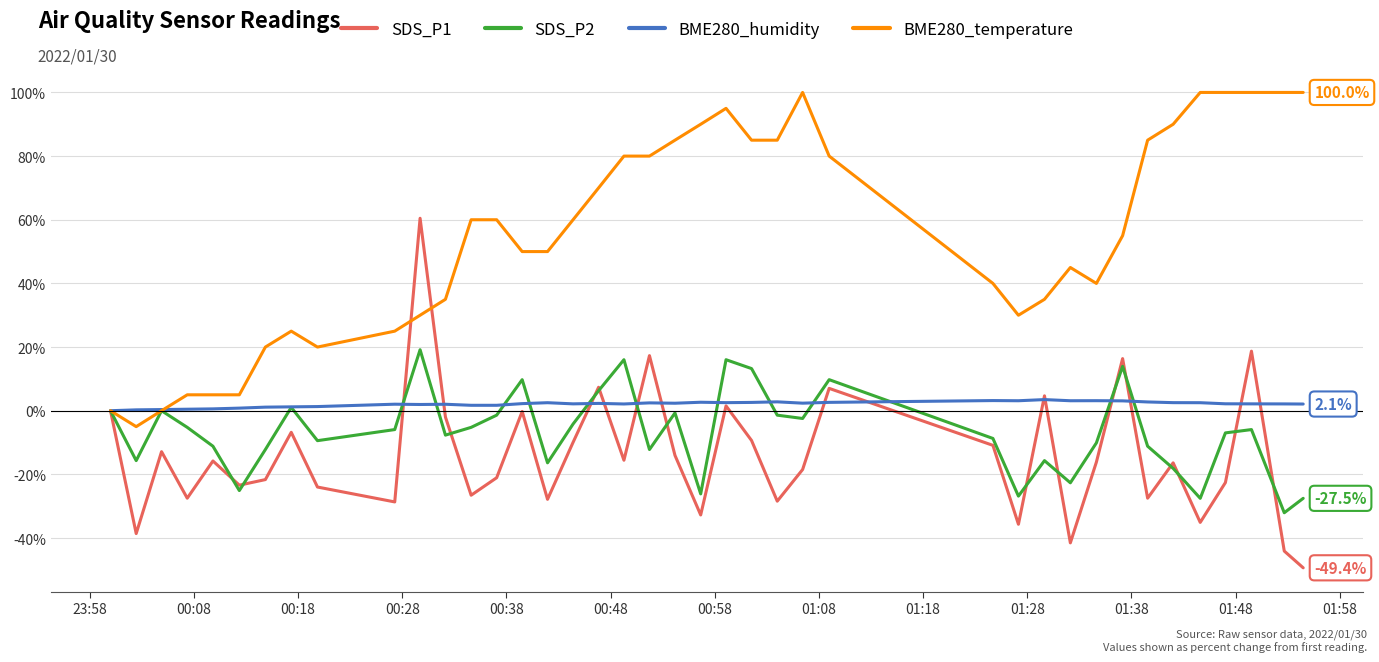

True or false: BME280_temperature has more than 0 points higher than both neighbors.

True